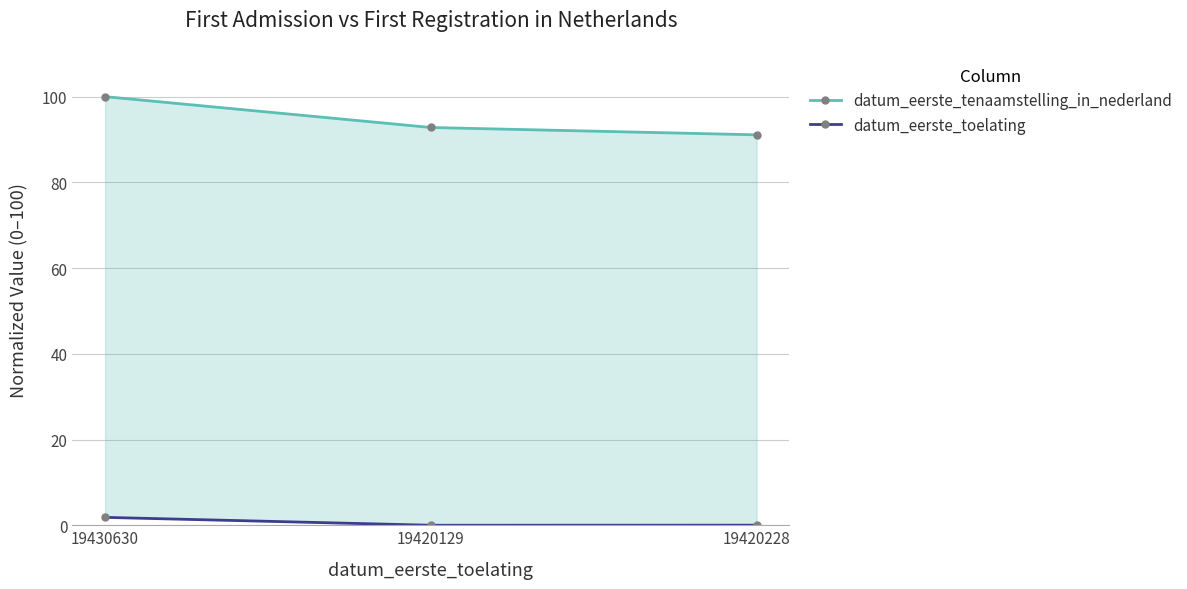

How many values in the datum_eerste_tenaamstelling_in_nederland series are below 92?

1